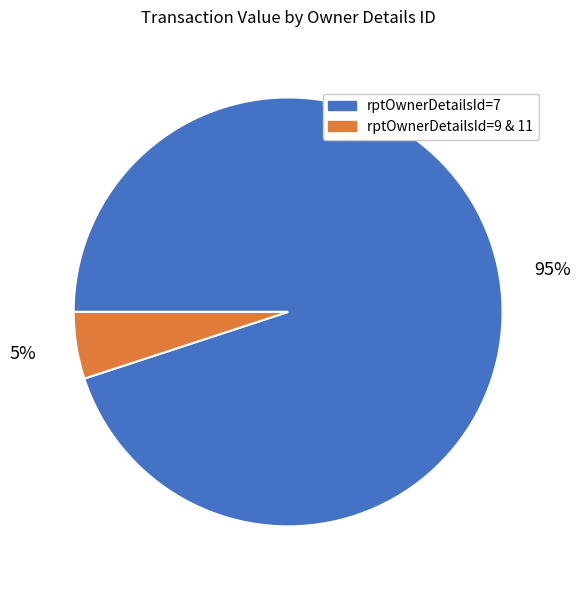

To the nearest percent, what is the difference between the largest and smallest slice percentages?

90%